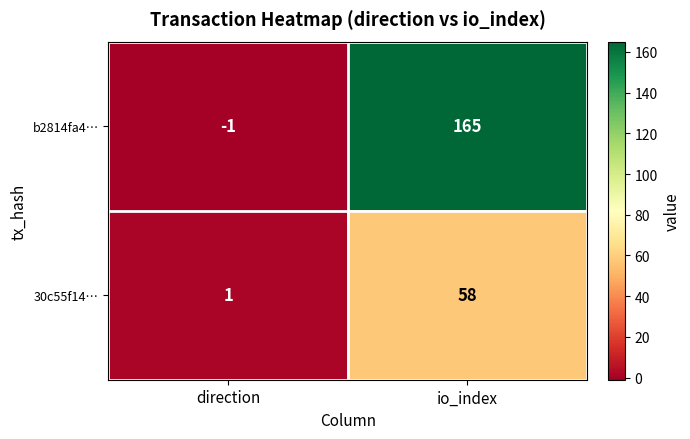

Rank the series at io_index from highest to lowest value.

b2814fa4…, 30c55f14…